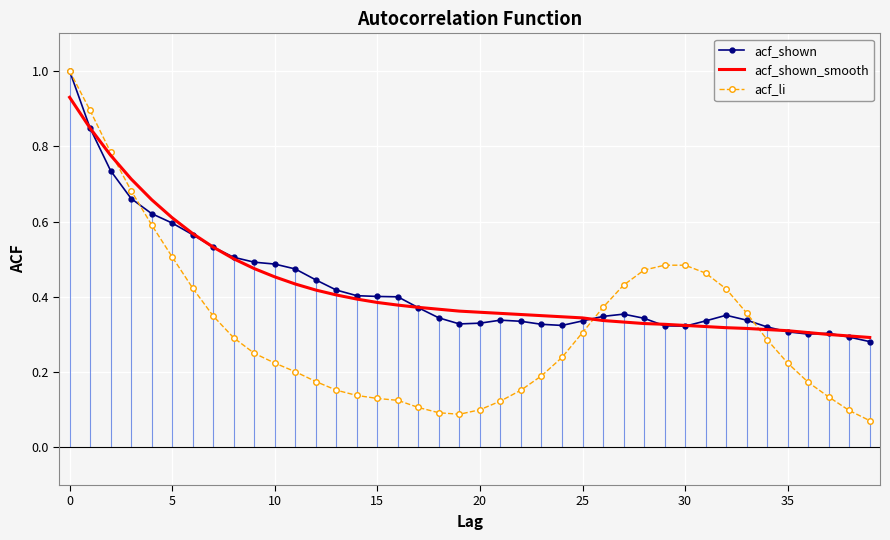

What is the label of the 39th point from the left?

38